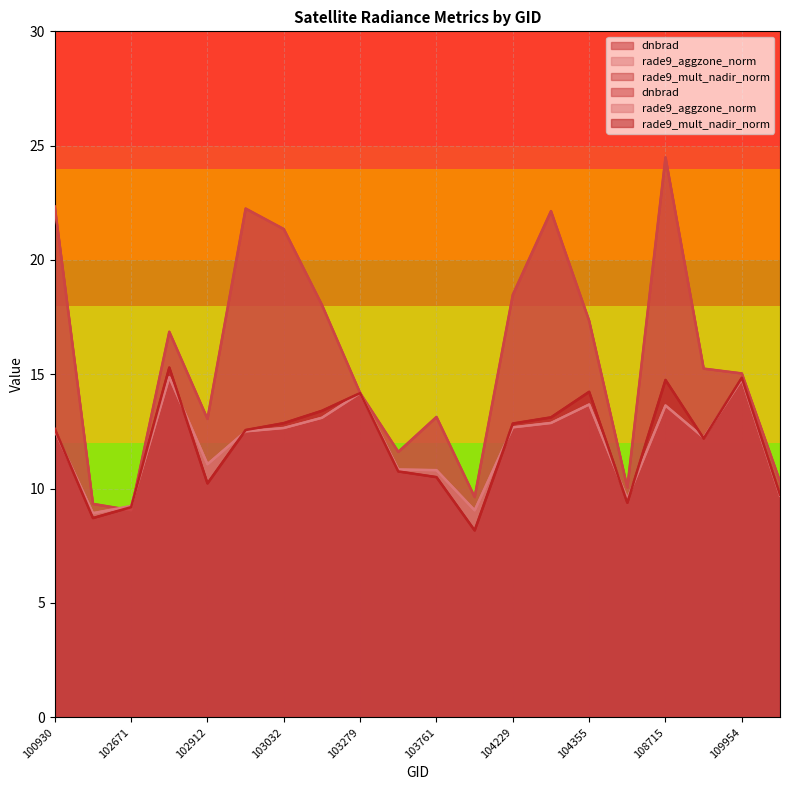

What is the maximum value shown in the chart?

24.5